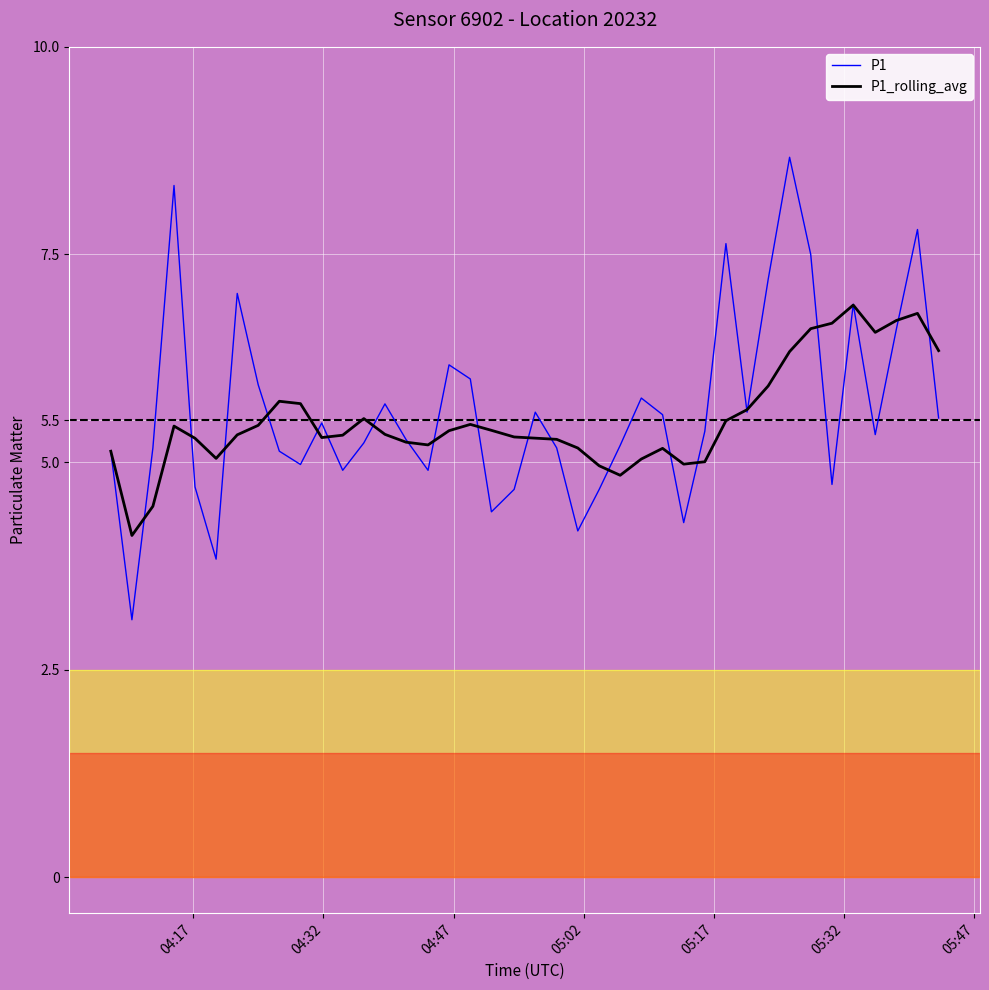

What is the greatest value displayed?

8.7